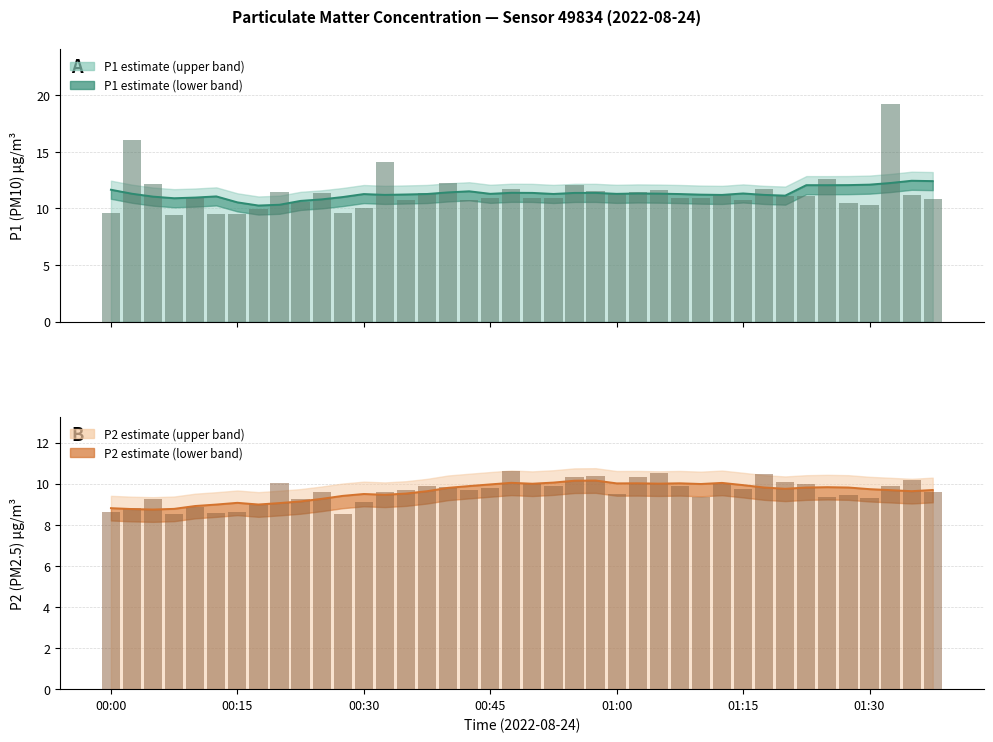

Which series has the widest spread of values?

P1